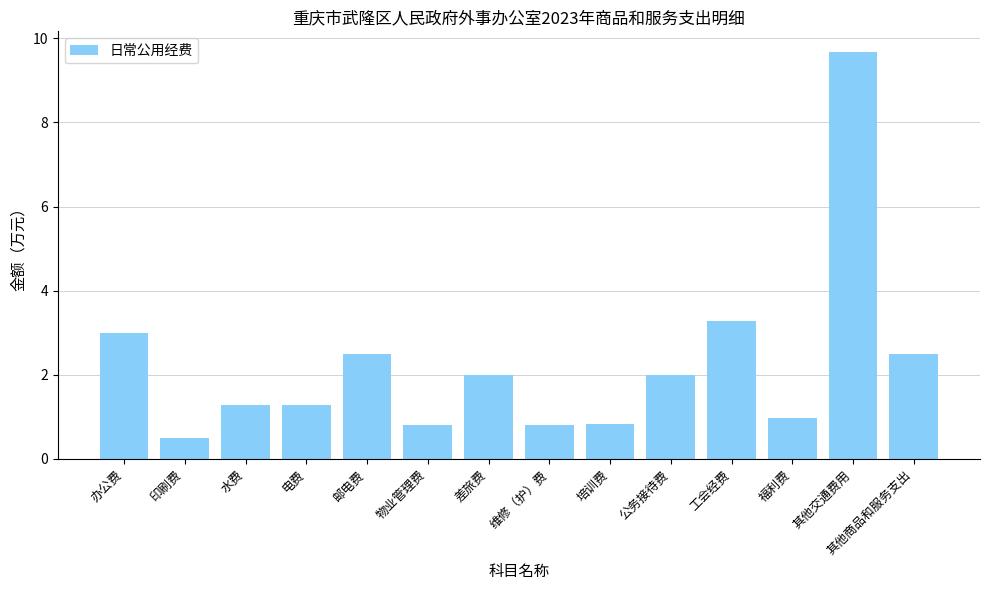

How many bars are there in total?

14